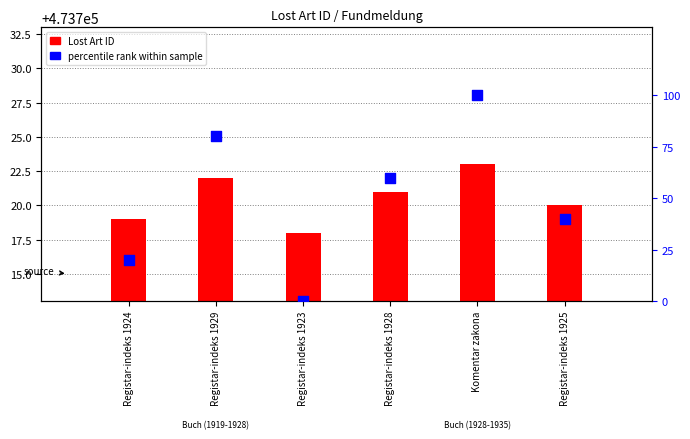

Which series contains the highest Y value?

percentile rank within sample